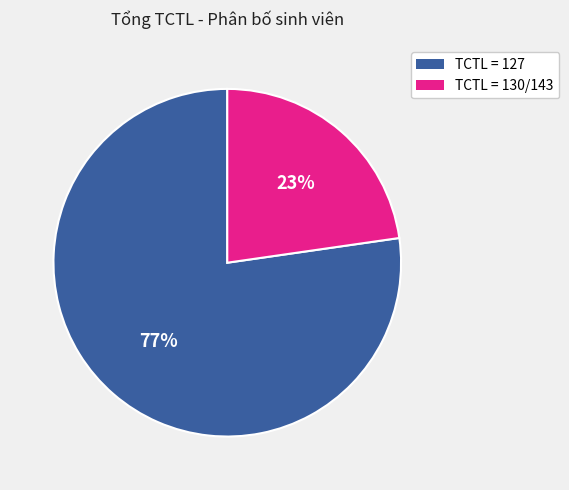

Does any single category account for the majority?

Yes